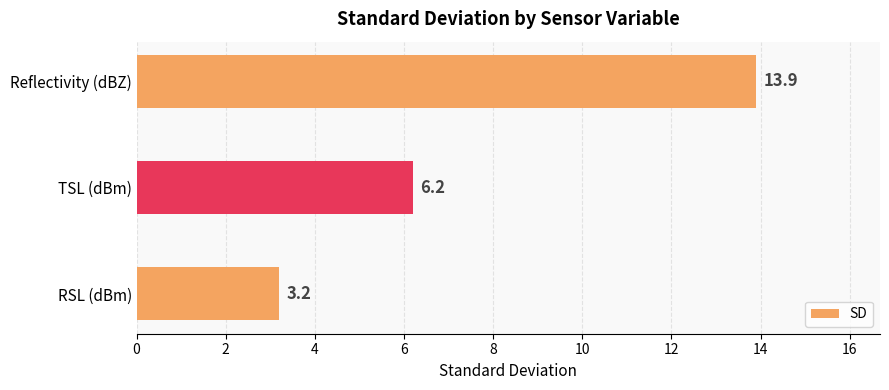

Where is the data nearest to the value 8?

TSL (dBm)